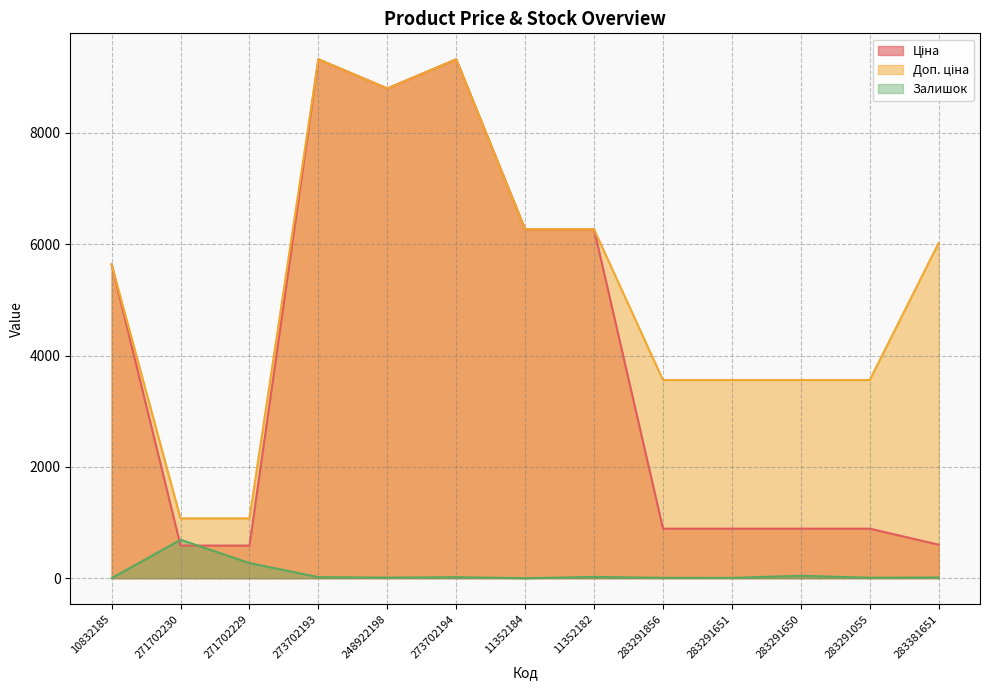

True or false: Доп. ціна has more than 0 points higher than both neighbors.

True